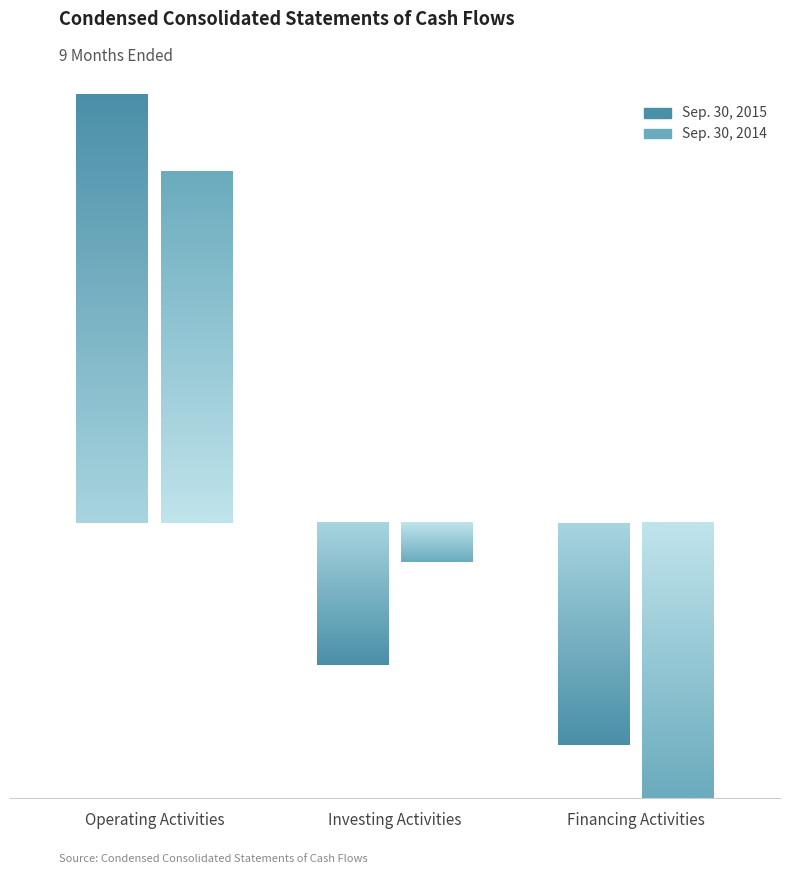

What position from the right is Financing Activities?

1